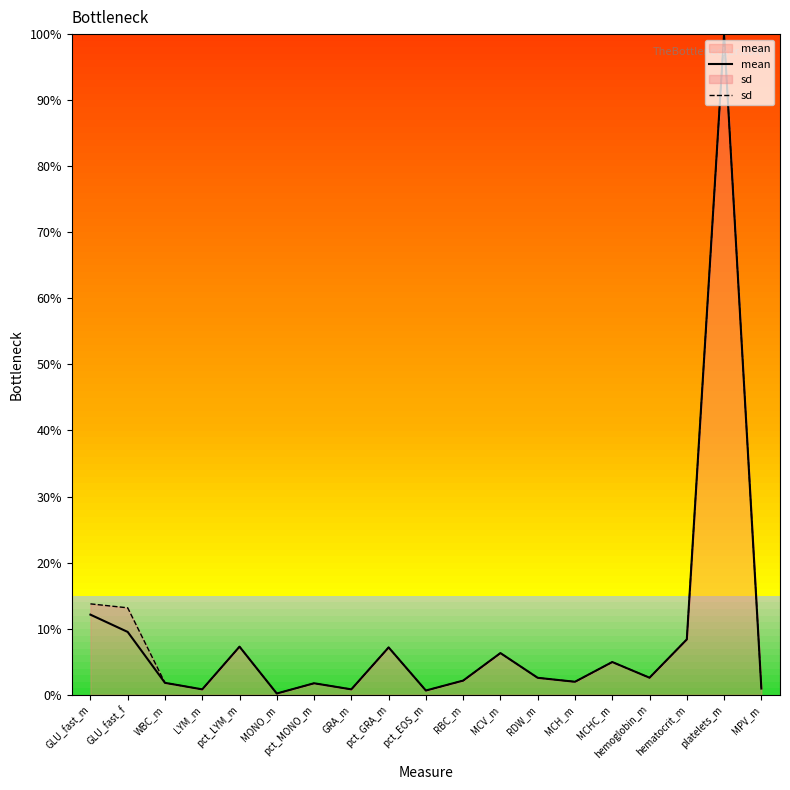

Does the chart display data point markers on the line(s)?

No